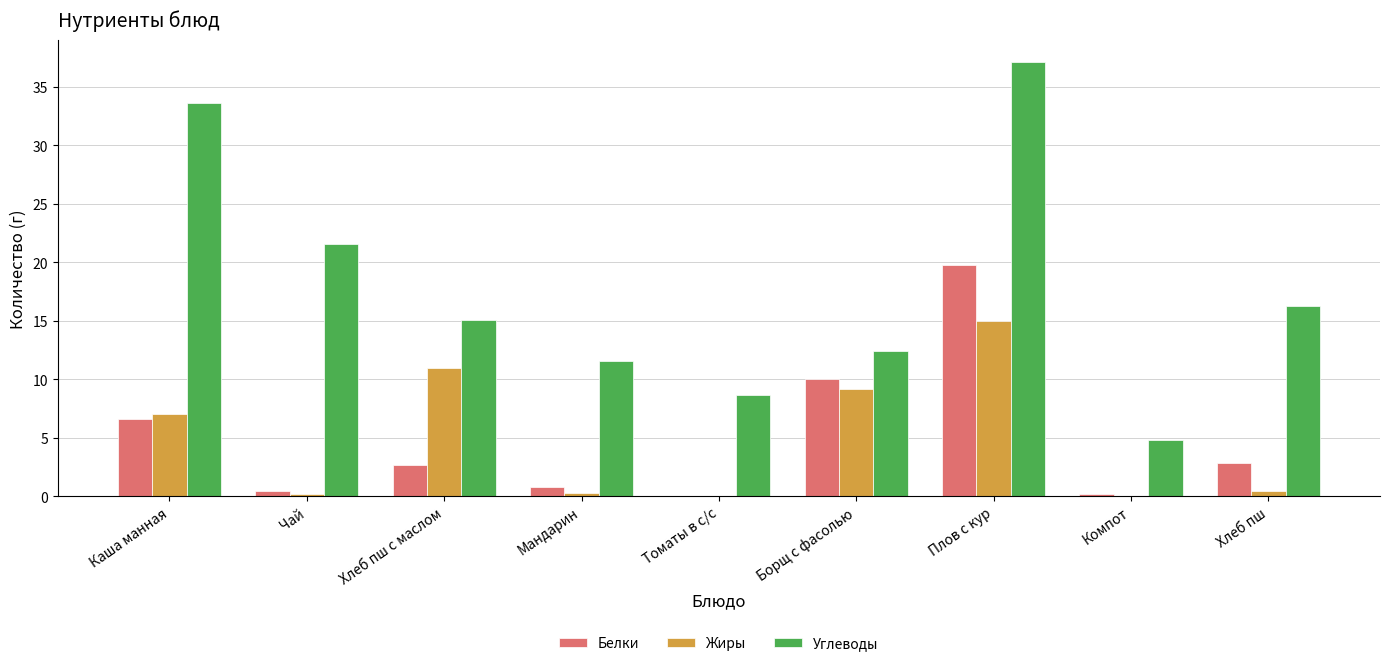

The Углеводы series shows 13.8 at Томаты в с/с. True or false?

False